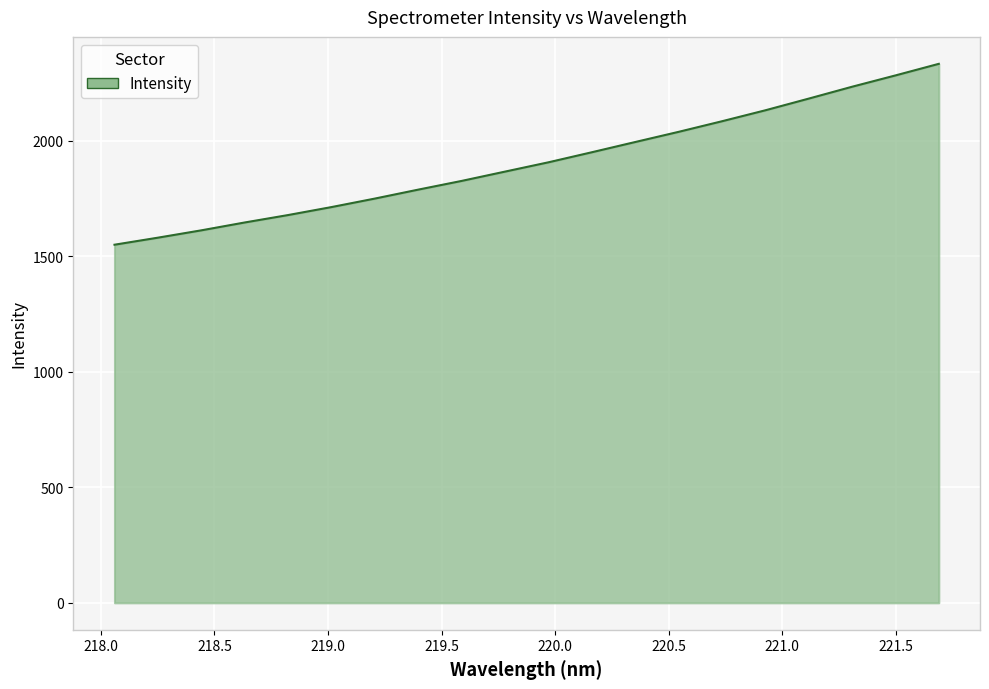

What is the smallest value displayed?

1550.1